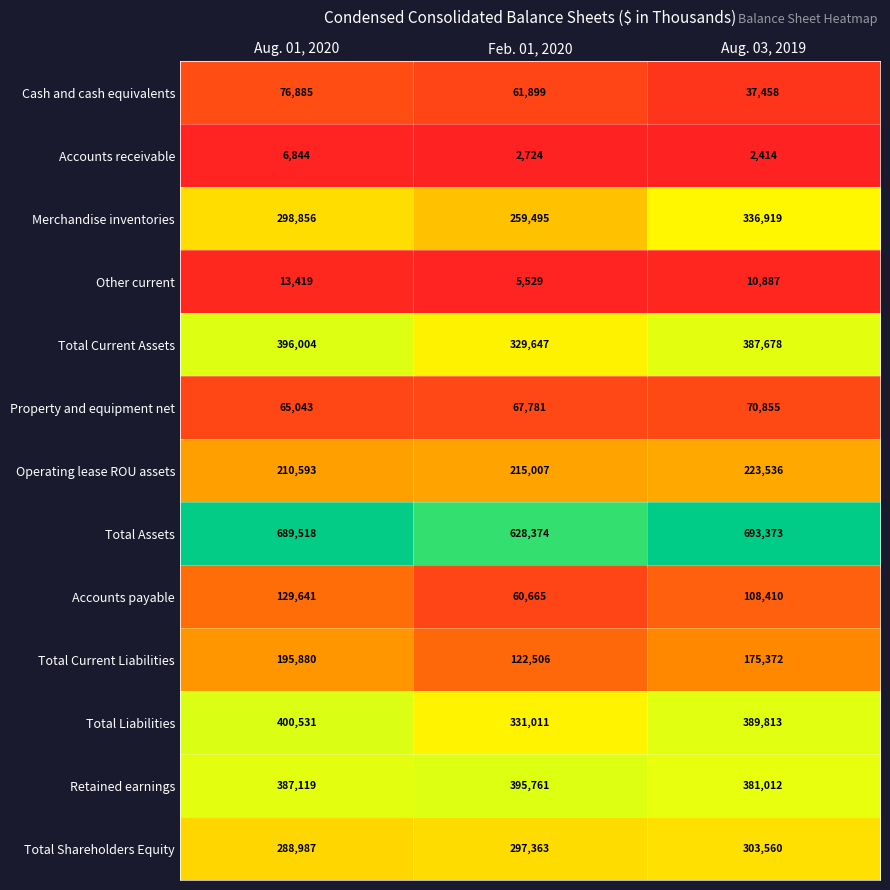

Which series has the widest spread of values?

Merchandise inventories